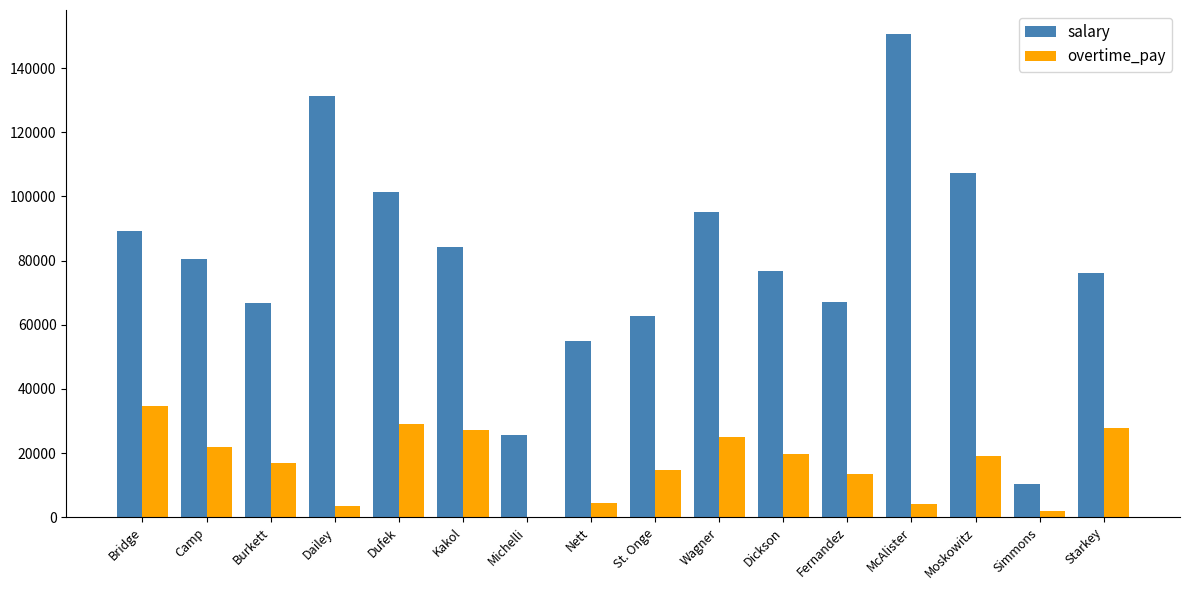

How many distinct data groups are displayed?

2